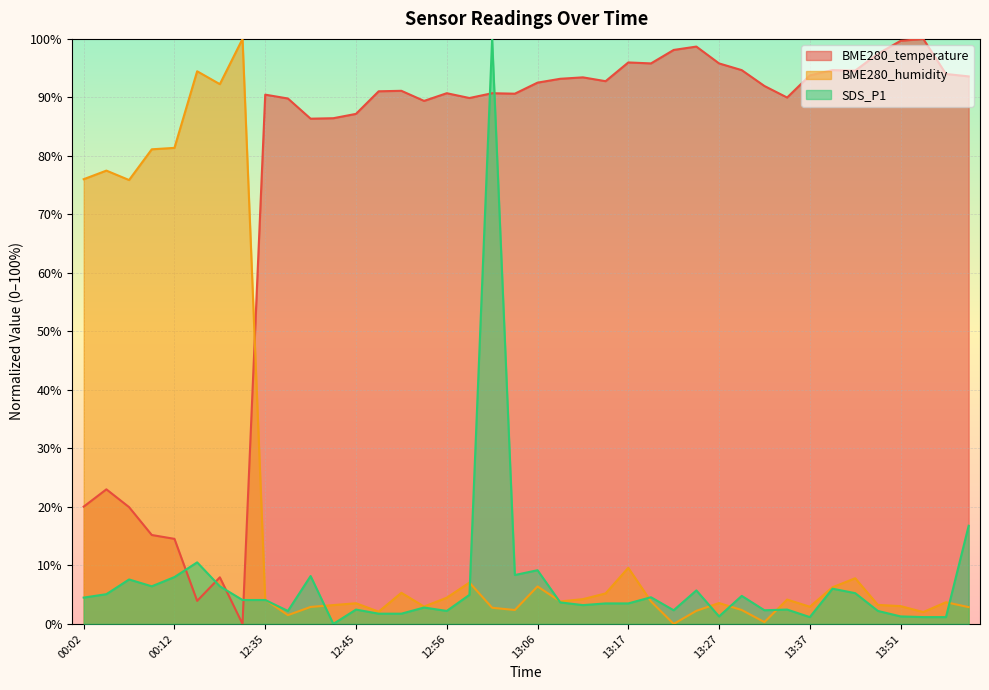

What is the sum of all BME280_humidity (line) values?

798.8